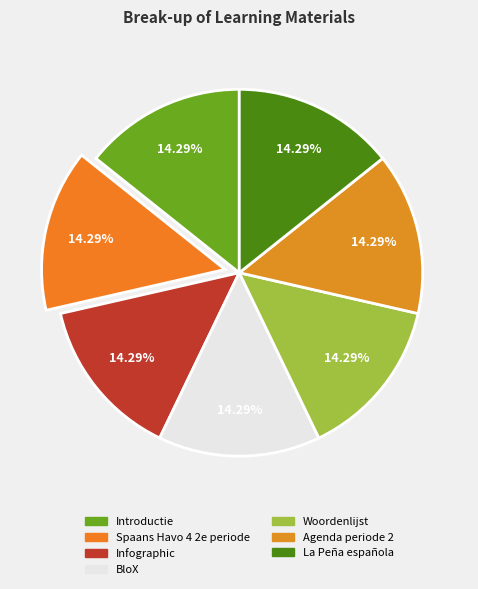

Rank the categories by value from highest to lowest.

La Peña española, Agenda periode 2, Woordenlijst, BloX, Infographic, Spaans Havo 4 2e periode, Introductie